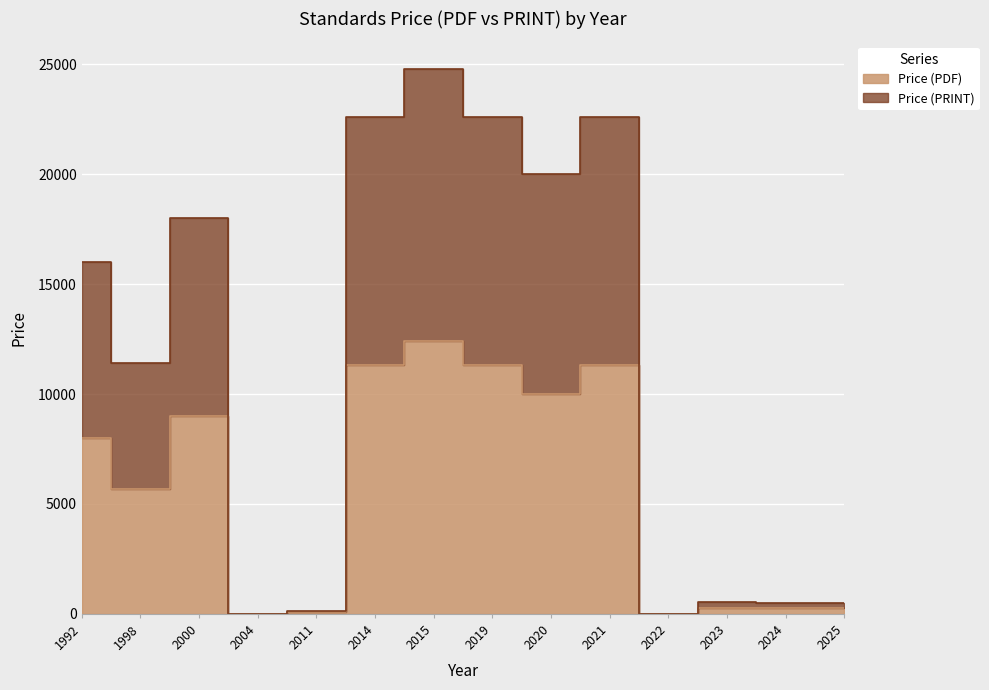

How many values in the Price (PRINT) series are below 16000?

7